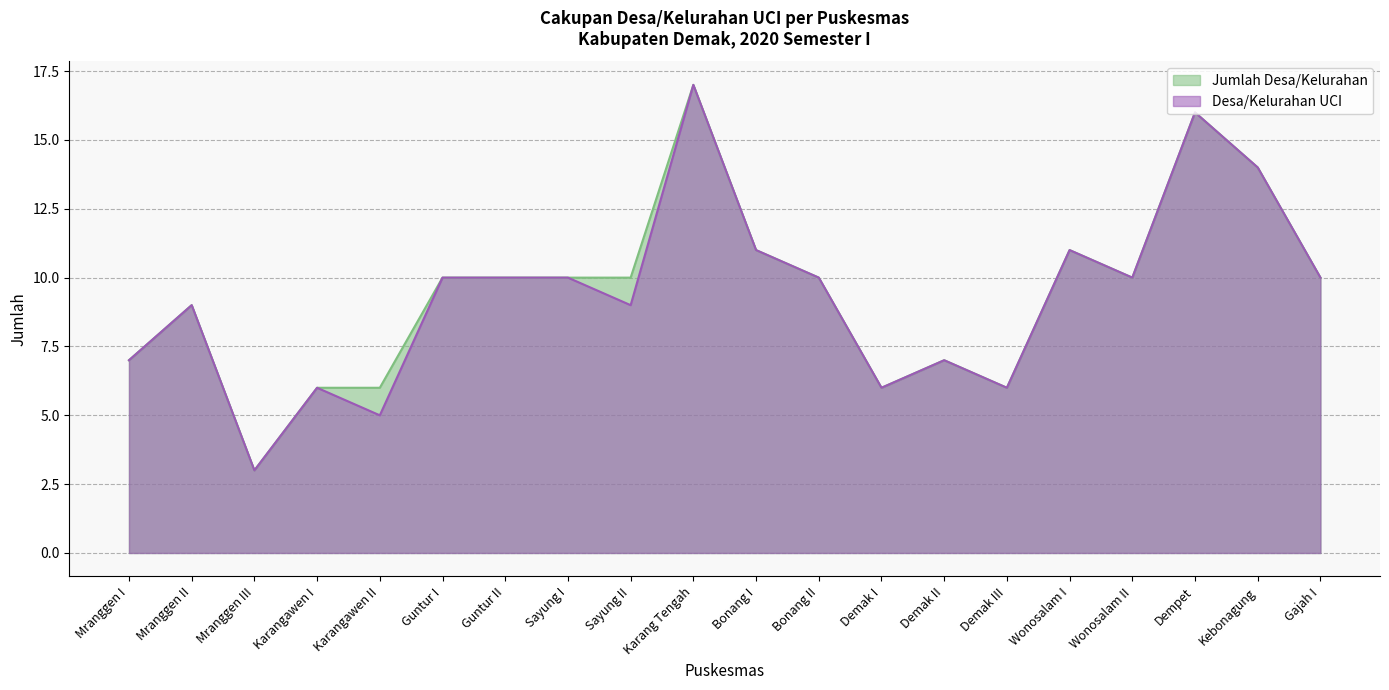

How many lines are shown in the chart?

2